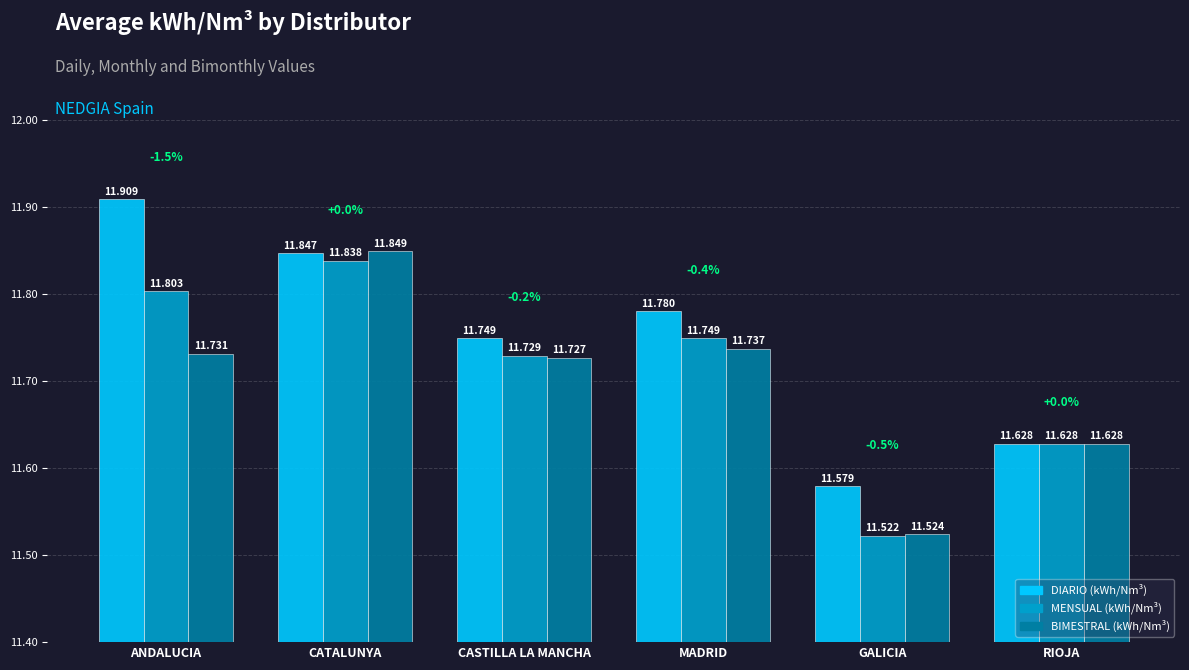

Is it true that BIMESTRAL (kWh/Nm³) equals 17.7 at RIOJA?

False